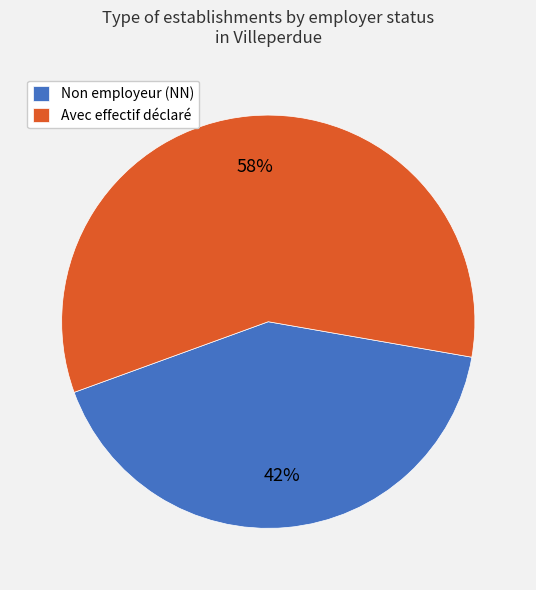

The Non employeur (NN) slice represents 53% of the pie. True or false?

False